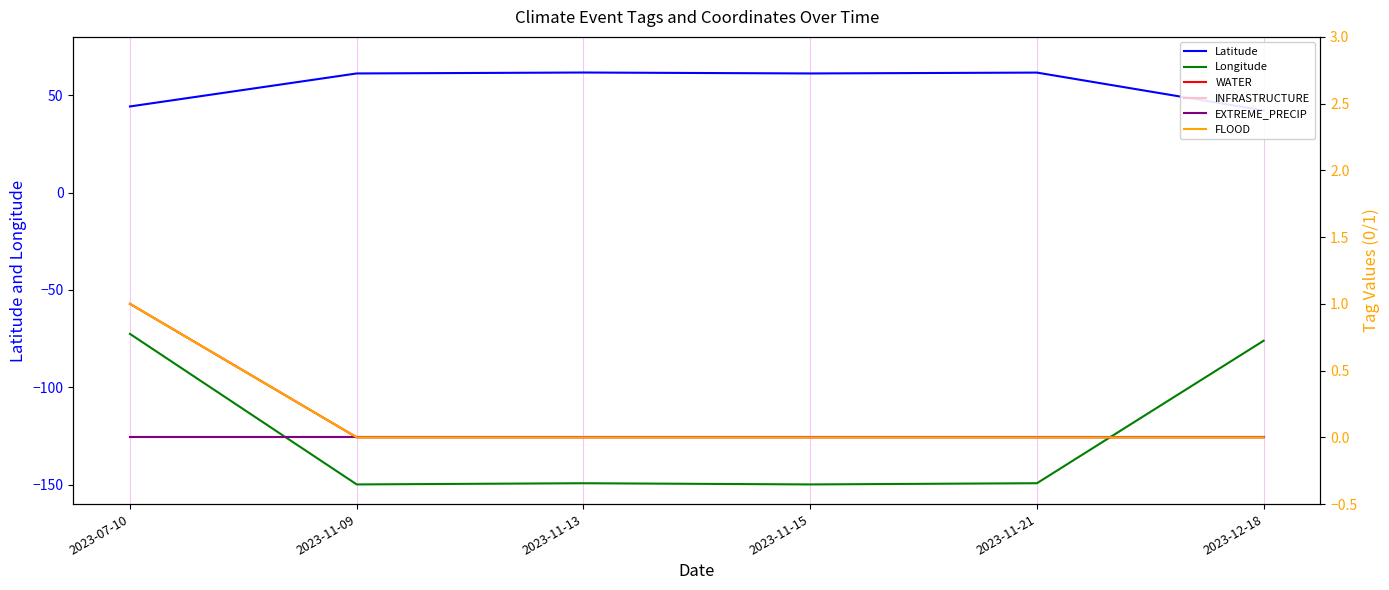

List the series in order of their peak value, highest first.

Latitude, WATER, FLOOD, INFRASTRUCTURE, EXTREME_PRECIP, Longitude